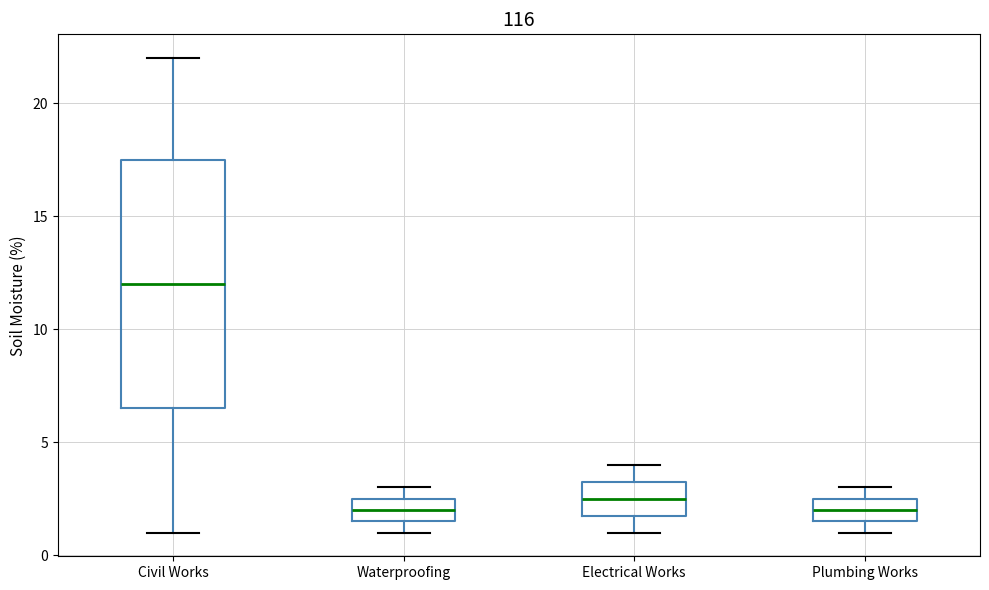

Which box is the tallest, from its lower edge to its upper edge?

Civil Works